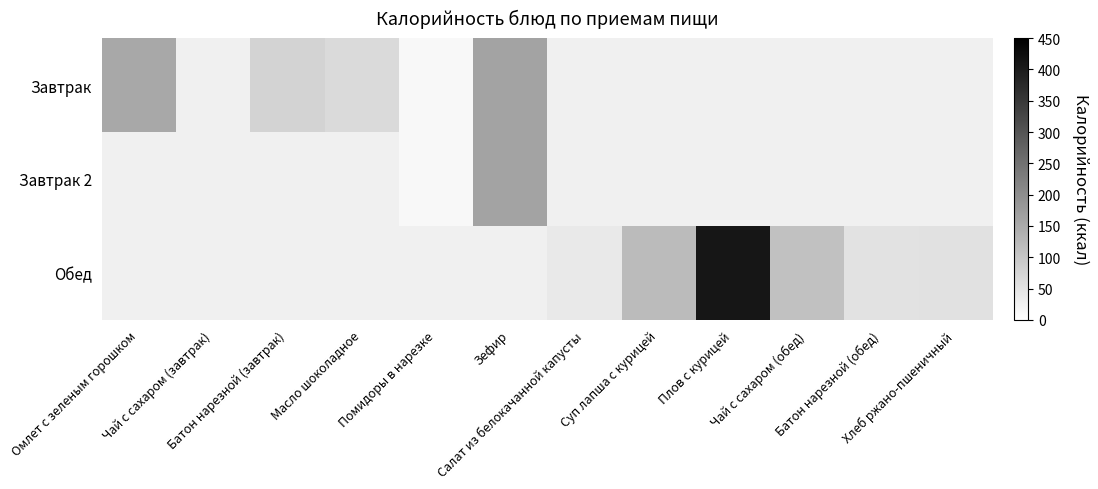

Between Зефир and Чай с сахаром (обед), which is larger?

Зефир